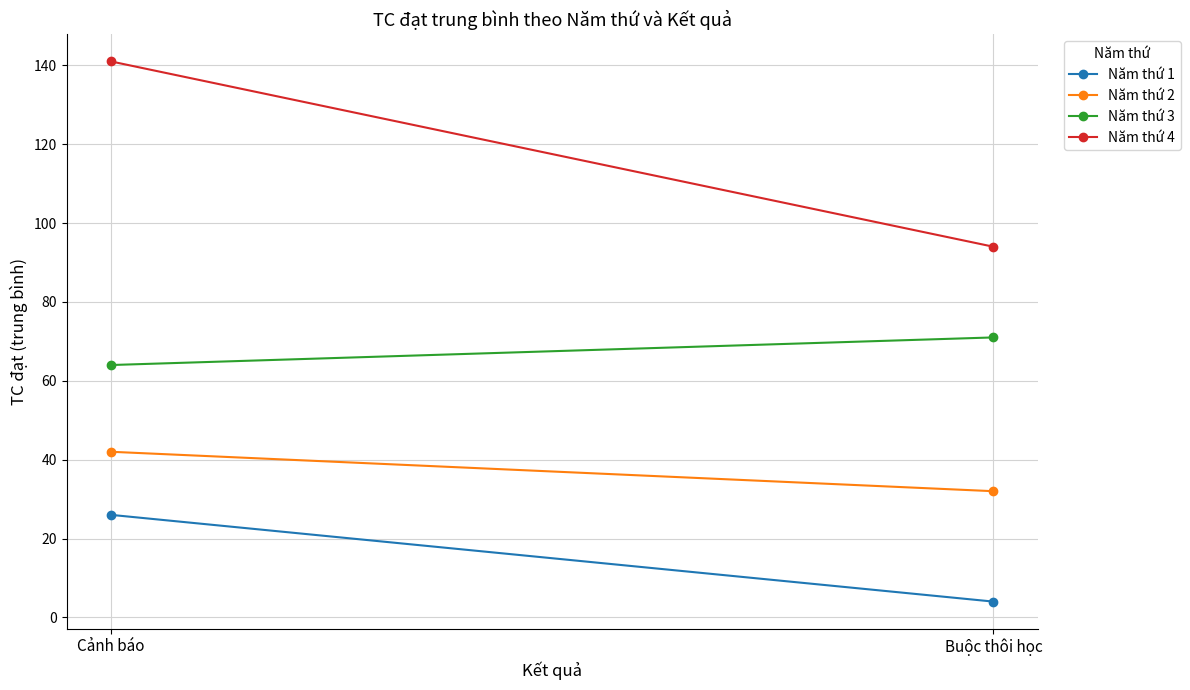

How many Năm thứ 4 values are between 94 and 141?

2